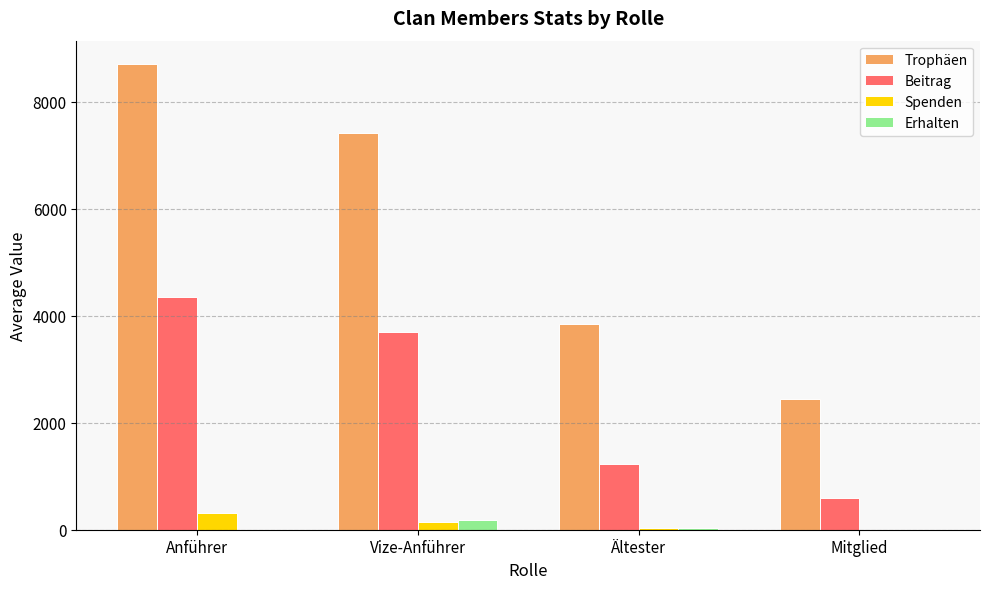

At which label is Beitrag closest to 2474?

Vize-Anführer